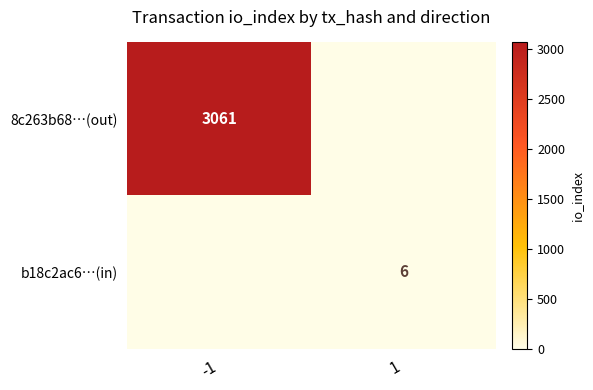

The value of 8c263b68…(out) at -1 is 3061. True or false?

True